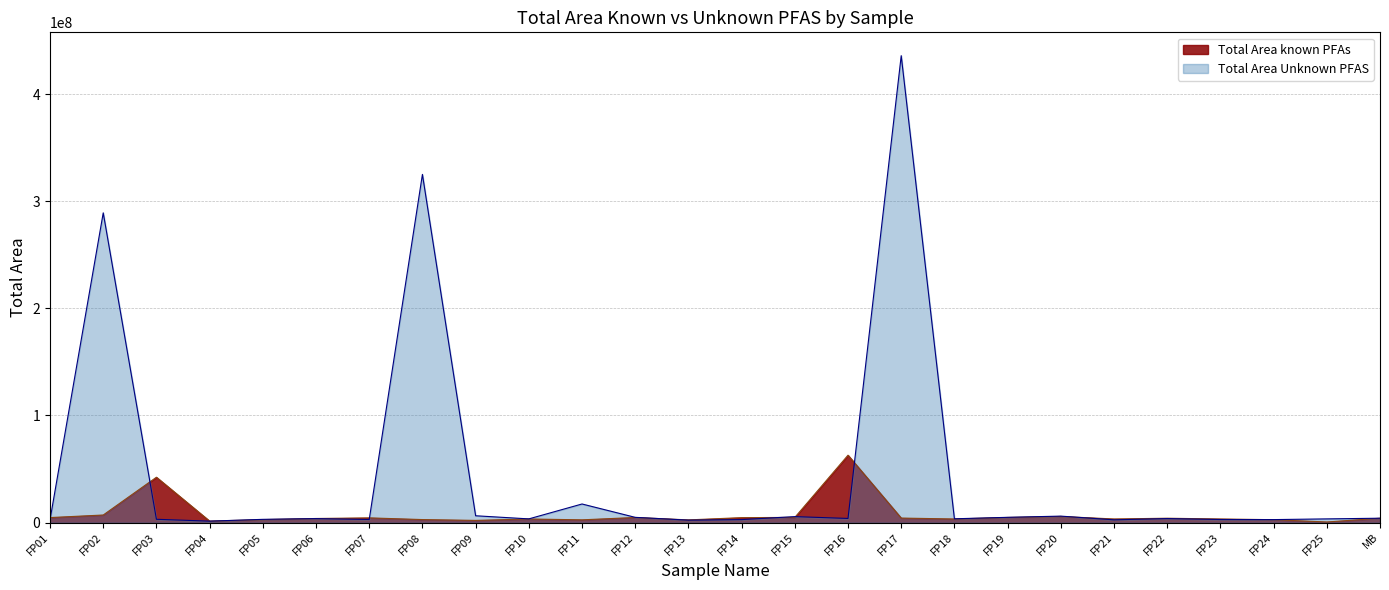

How many lines are shown in the chart?

2